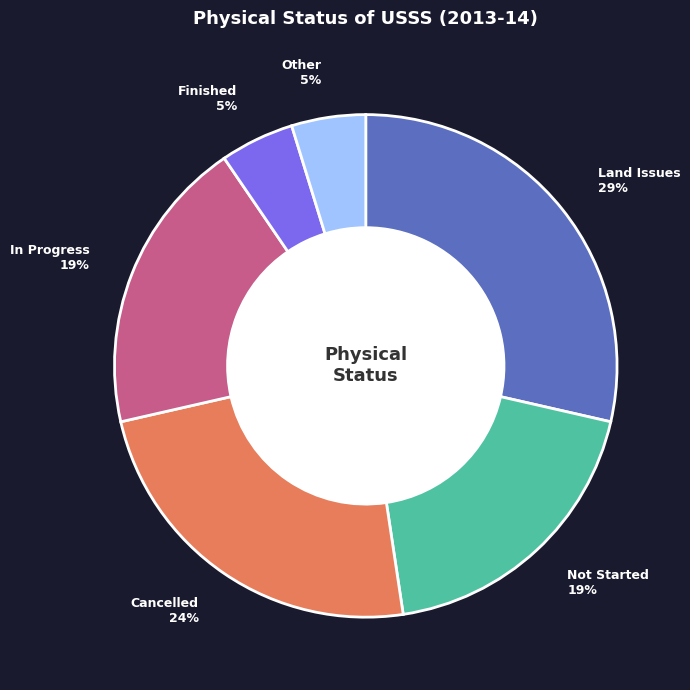

Count the number of slices in the pie.

6